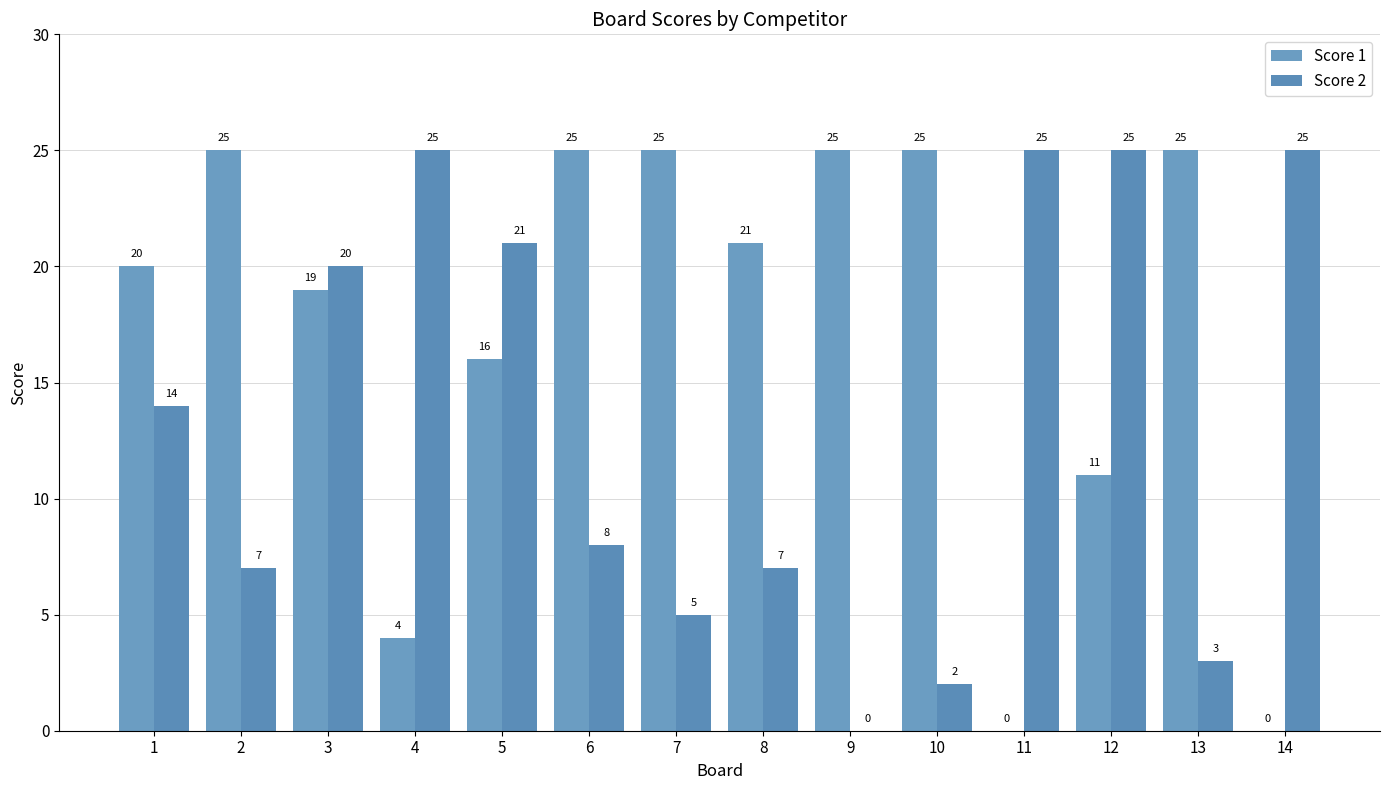

What is the difference between the maximum and minimum values in the Score 1 series?

25